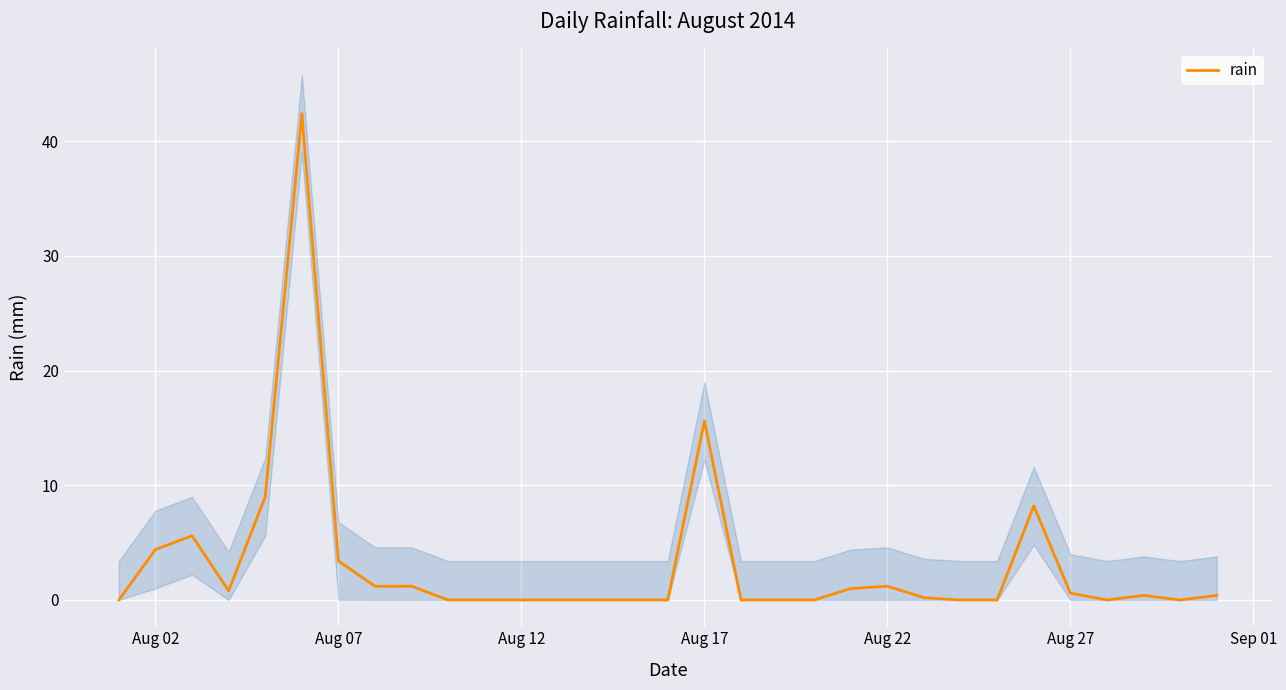

True or false: rain has a value of 1.7 at Aug 02.

False